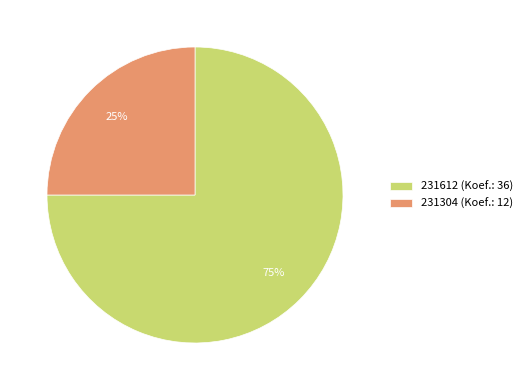

Is there any slice that represents more than half of the pie?

Yes